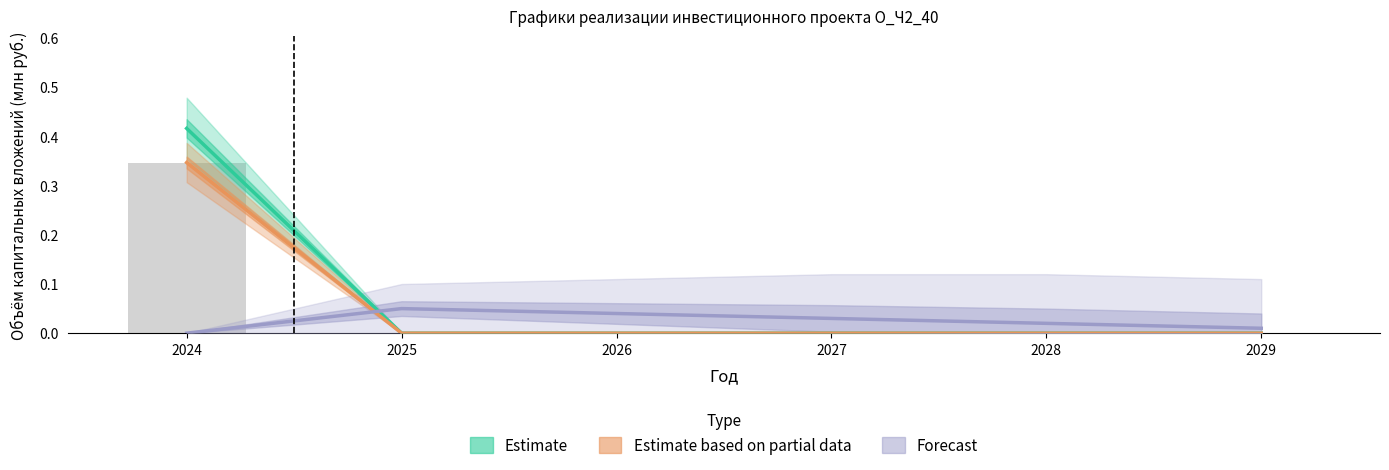

What are all the series names shown in the legend?

Estimate, Estimate based on partial data, Forecast